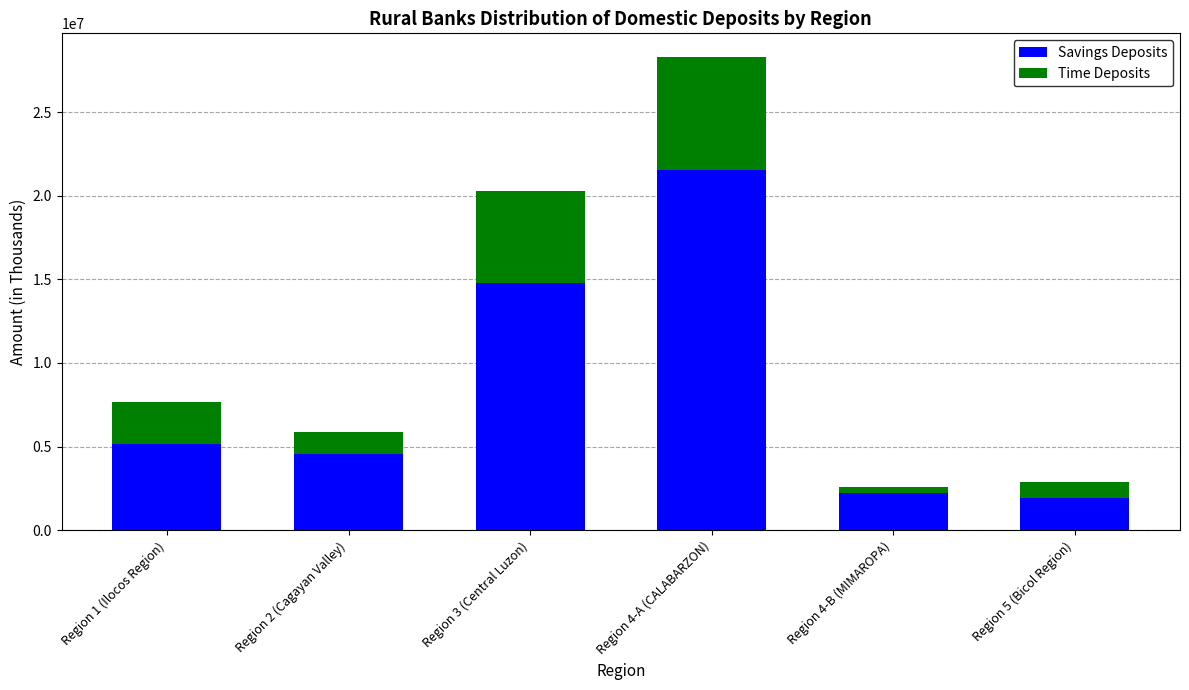

What value does the Savings Deposits series have at Region 3 (Central Luzon)?

14760495.0